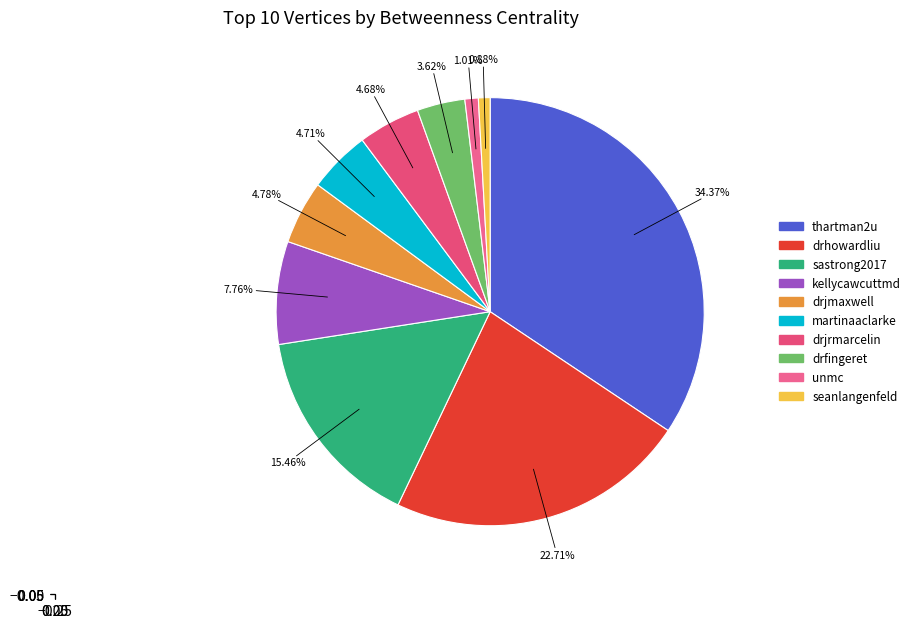

Combined, what portion of the pie is drfingeret and seanlangenfeld?

4.5%